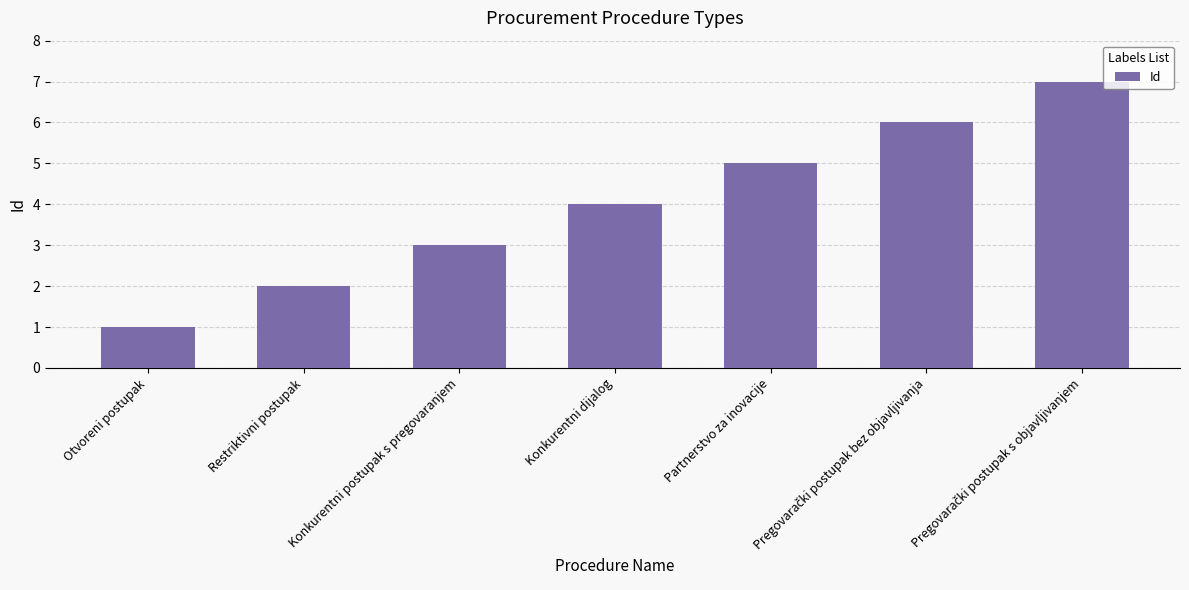

What is the label of the 6th bar from the right?

Restriktivni postupak